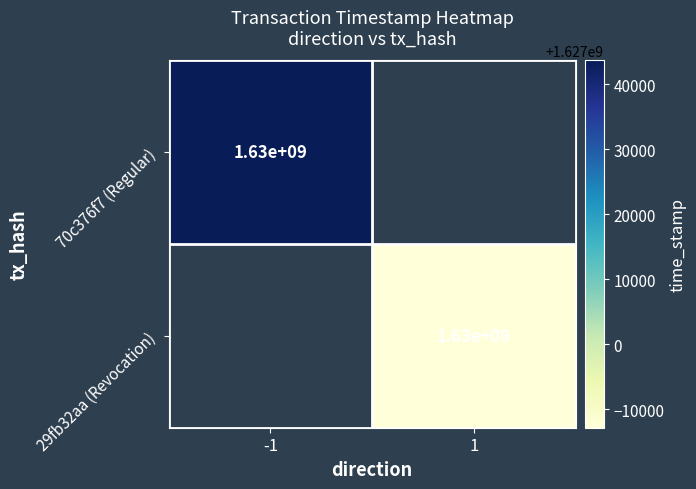

The value of 70c376f7 (Regular) at -1 is 1630000000. True or false?

True